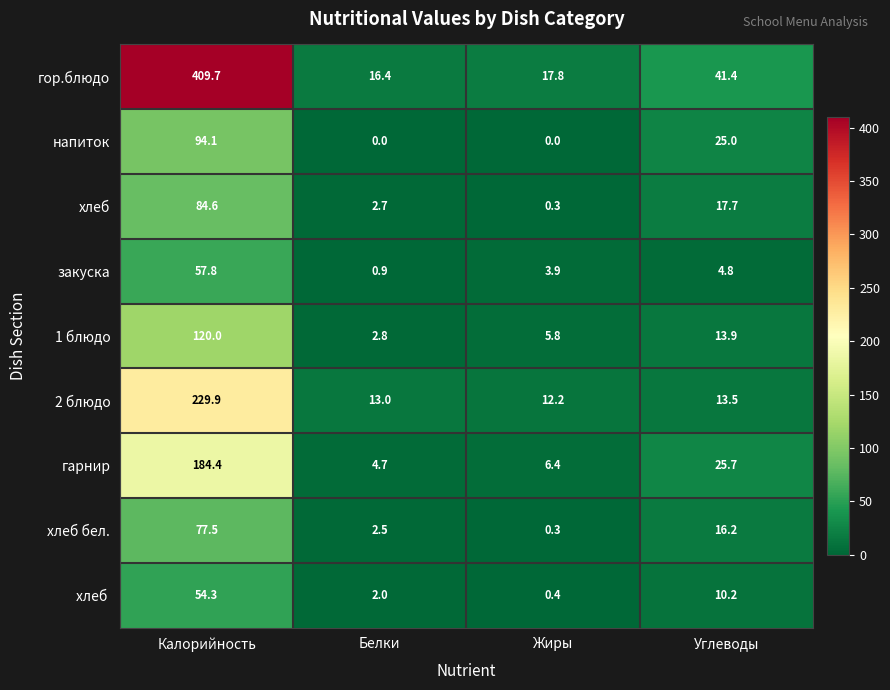

What is the lowest value of the 1 блюдо series?

2.8